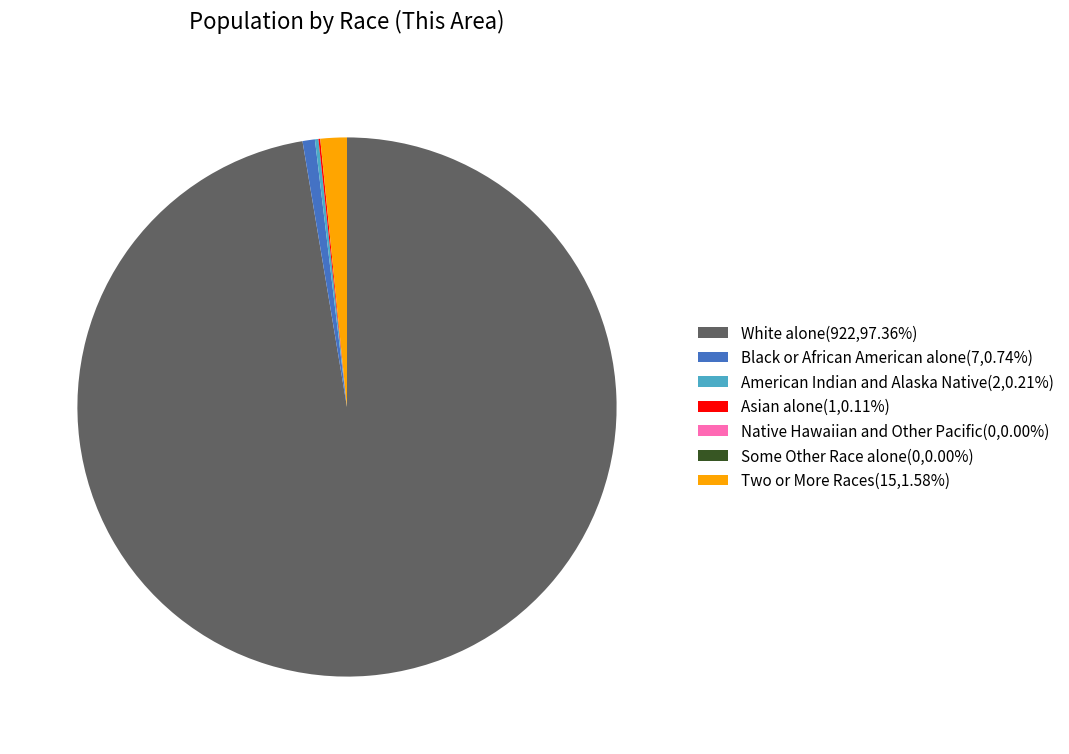

Is there any slice that represents more than half of the pie?

Yes